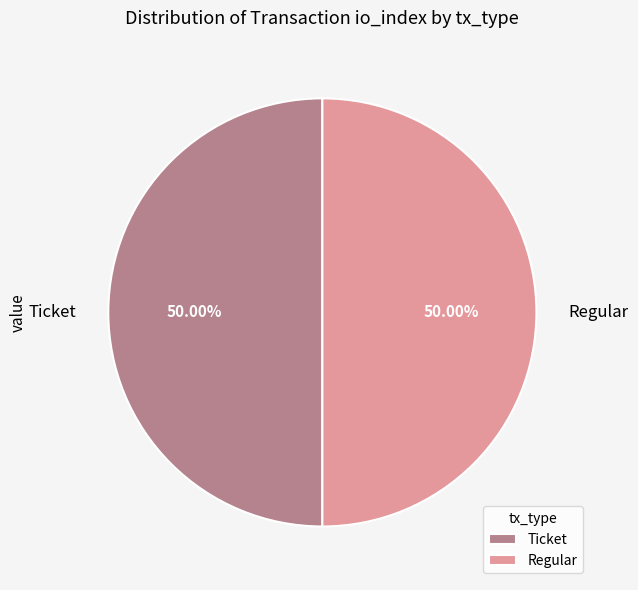

How many slices are in this pie chart?

2